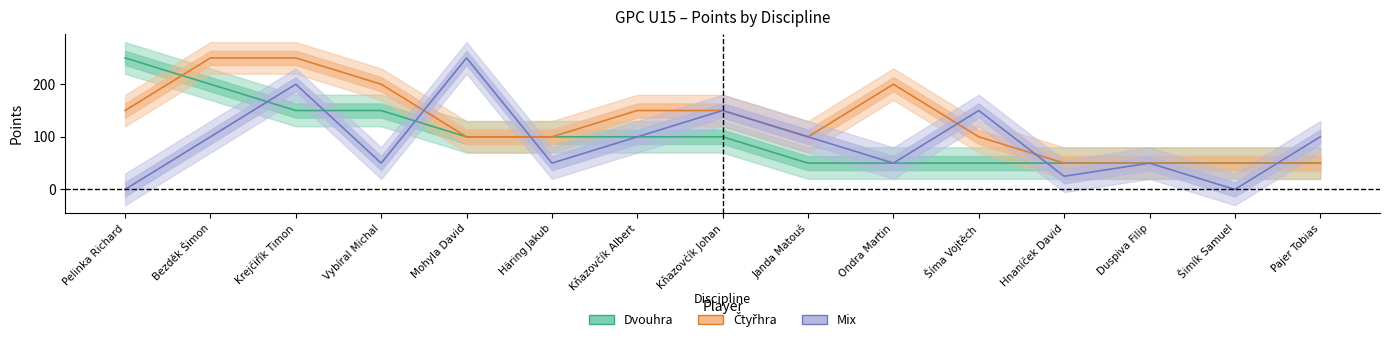

List the labels in order of Dvouhra value, largest first.

Pelinka Richard, Bezděk Šimon, Krejčiřík Timon, Vybíral Michal, Mohyla David, Häring Jakub, Kňazovčík Albert, Kňazovčík Johan, Janda Matouš, Ondra Martin, Šíma Vojtěch, Hnaníček David, Duspiva Filip, Šimík Samuel, Pajer Tobias